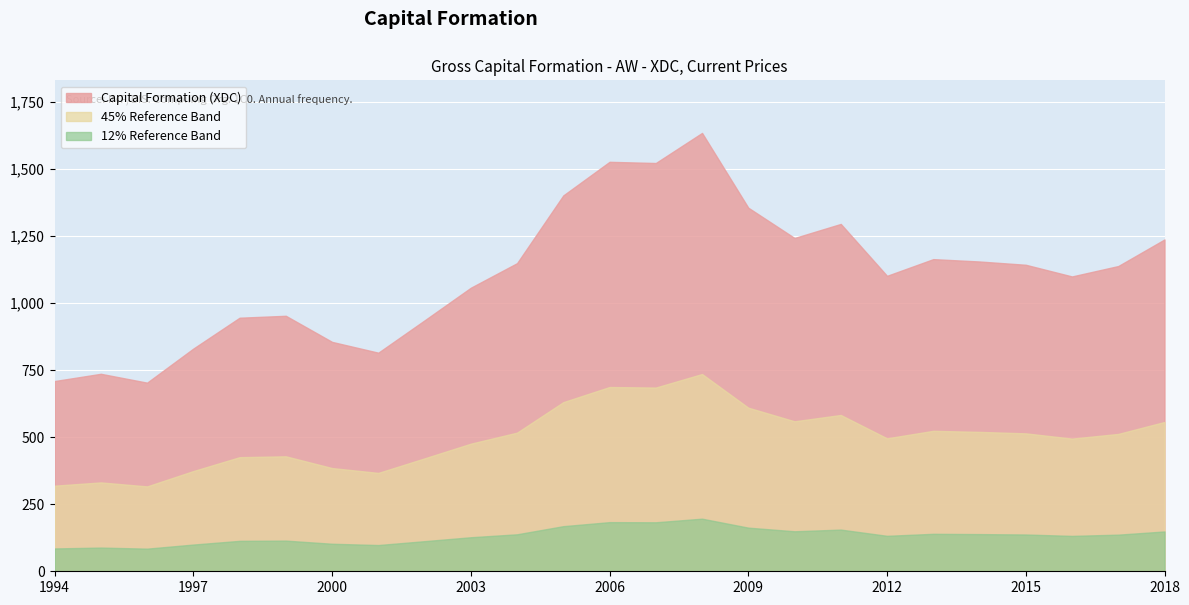

What is the value of the 17th point from the left?

1242.2